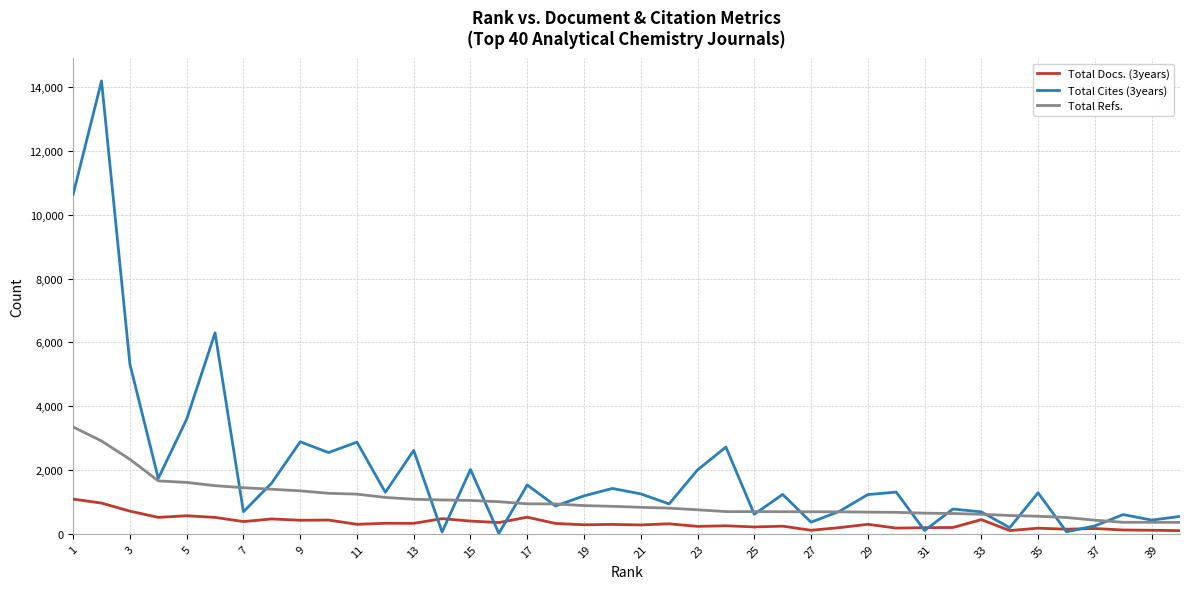

True or false: Total Refs. and Total Docs. (3years) intersect in this chart.

False